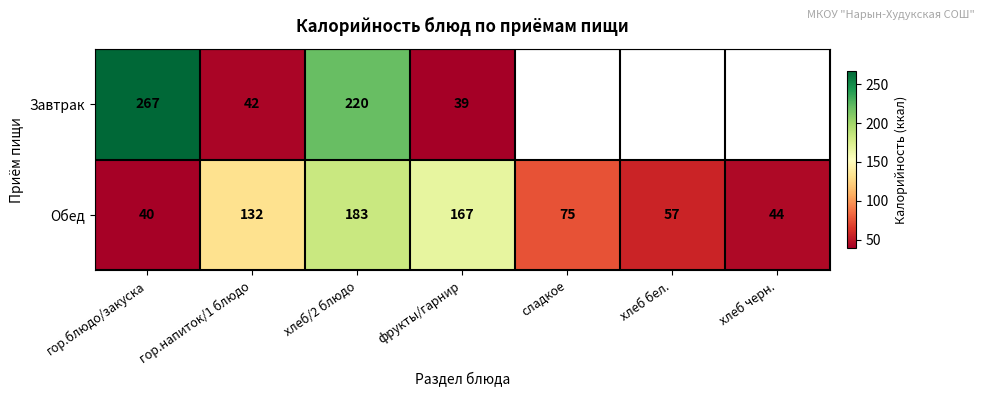

Which label corresponds to the largest value in the chart?

гор.блюдо/закуска